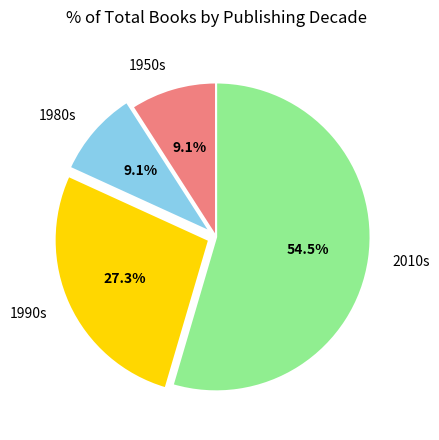

How many slices are in this pie chart?

4